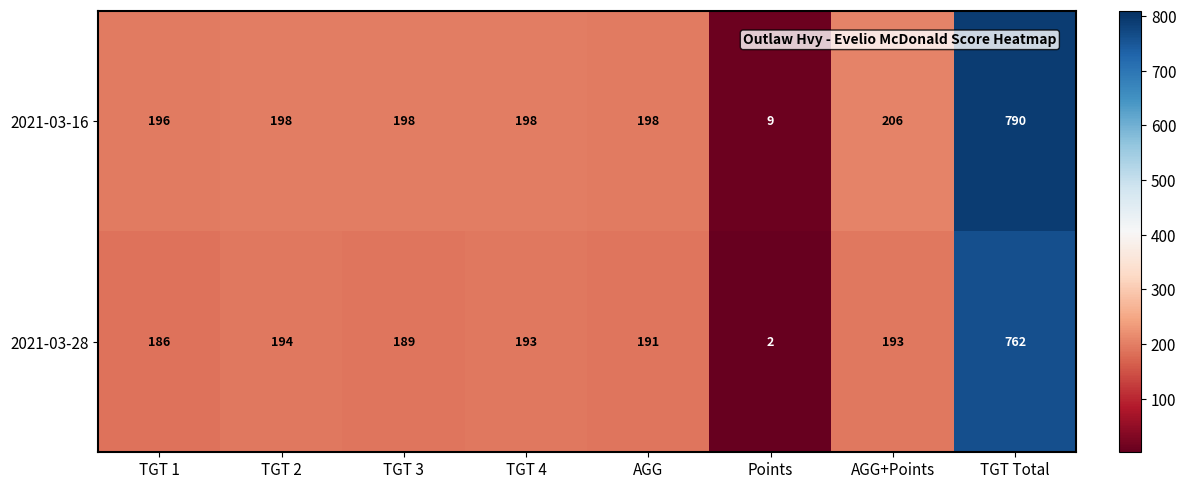

Is it true that 2021-03-28 equals 310 at AGG?

False